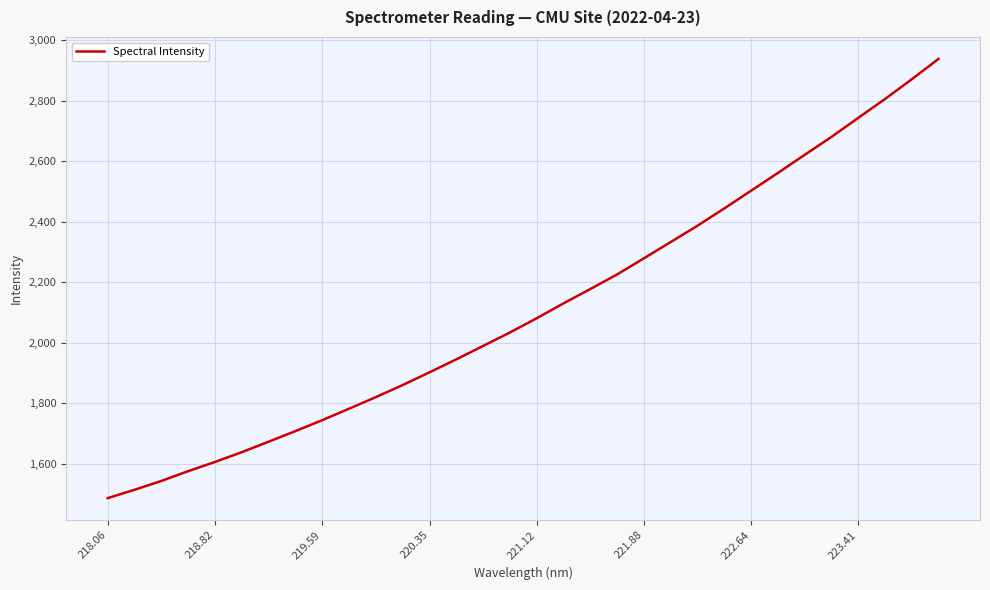

What is the maximum value shown in the chart?

2938.6